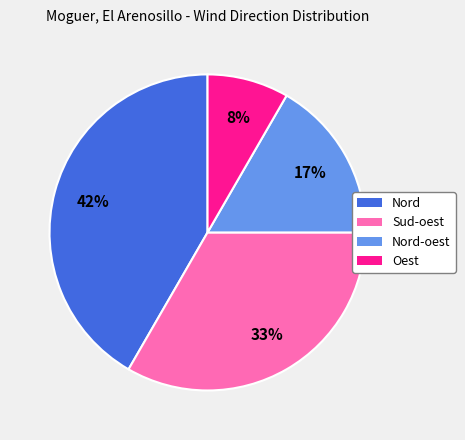

To the nearest percent, what is the average slice percentage?

25%